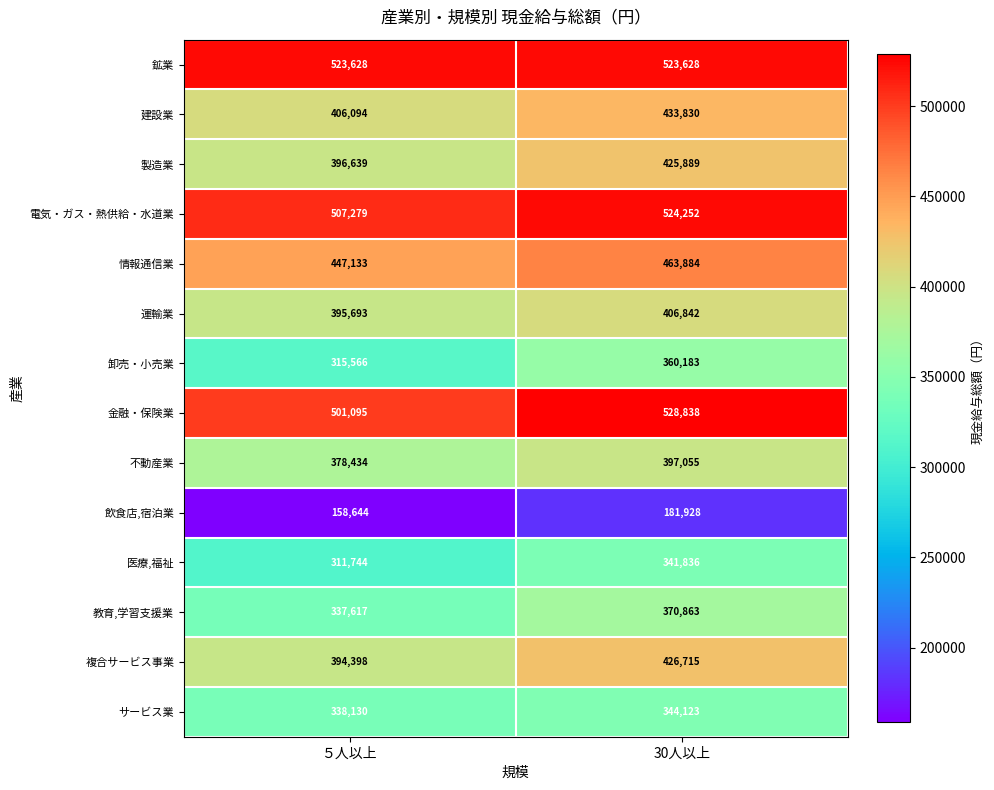

The サービス業 series shows 147987 at 30人以上. True or false?

False